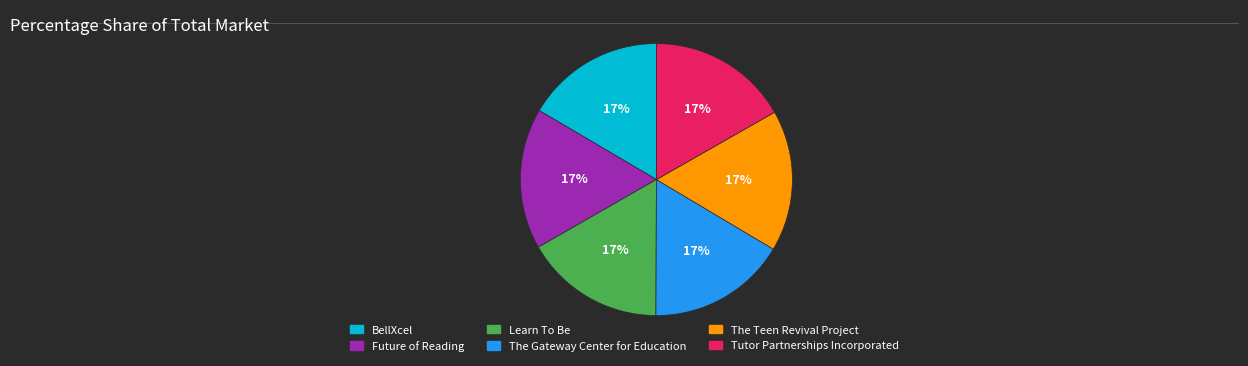

To the nearest percent, what percentage of the pie is The Teen Revival Project?

17%